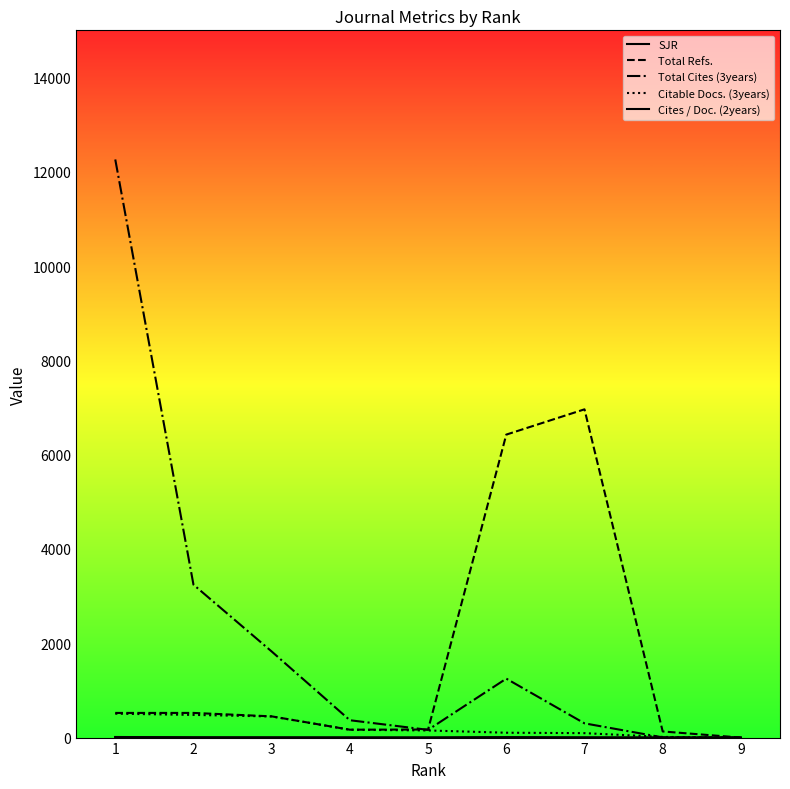

How many lines are shown in the chart?

5